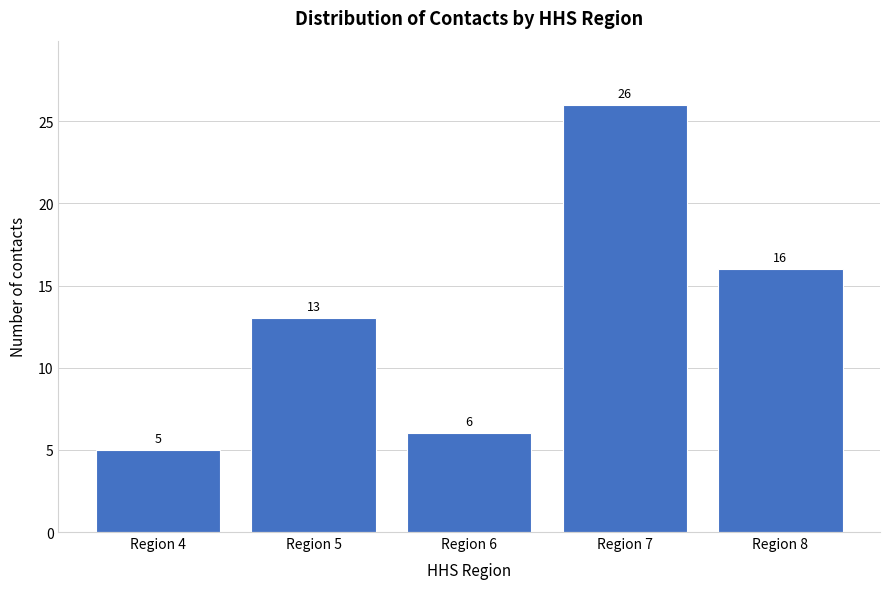

Reading left to right, extract all data points from this chart.

5	13	6	26	16